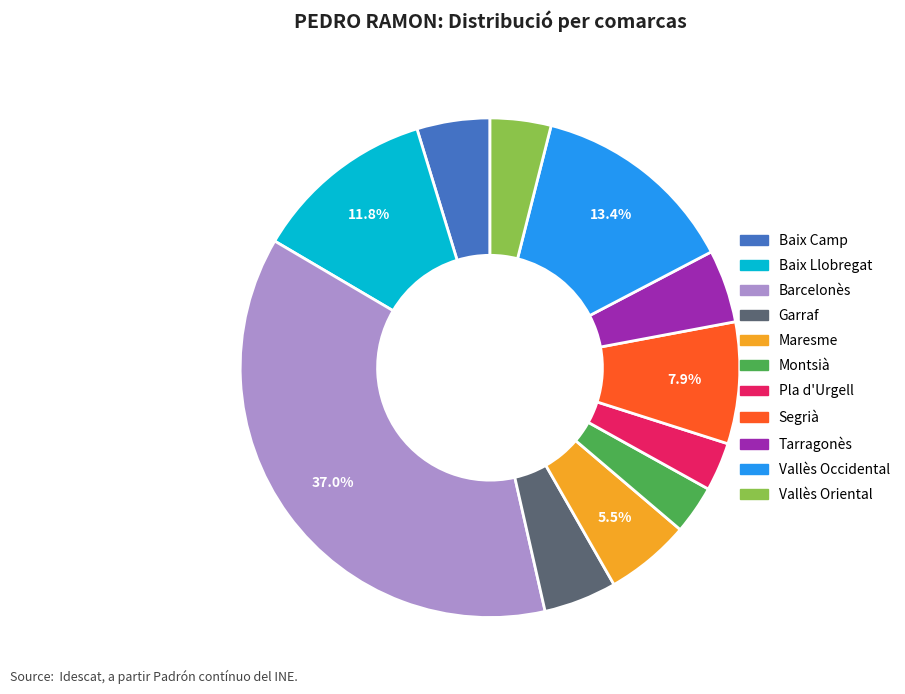

To the nearest percent, what portion does Vallès Oriental represent?

4%